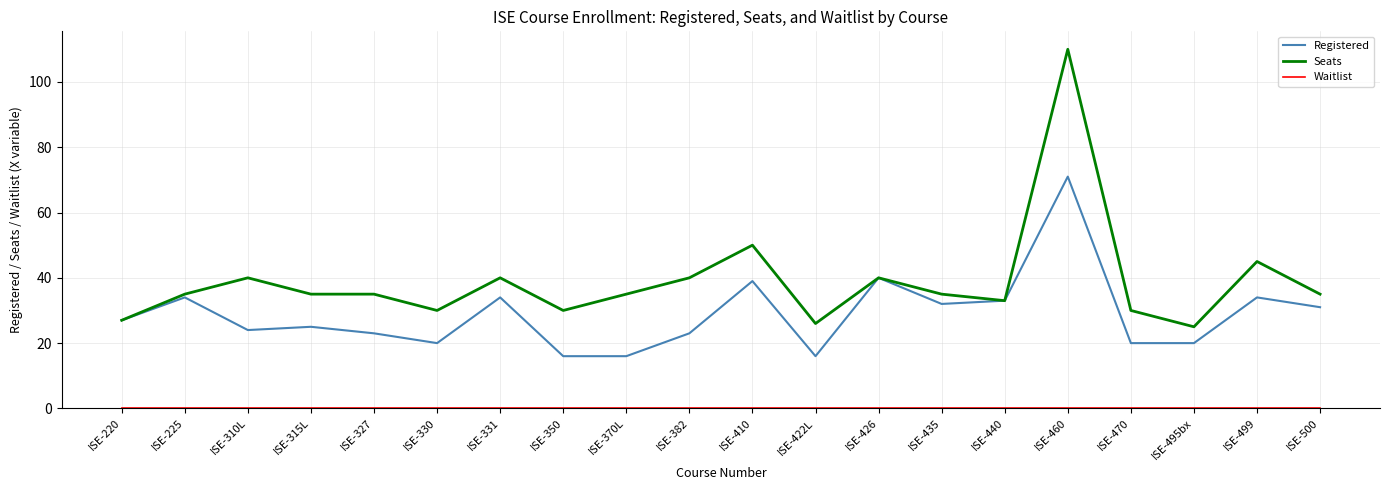

What is the total value across all series at ISE-410?

89